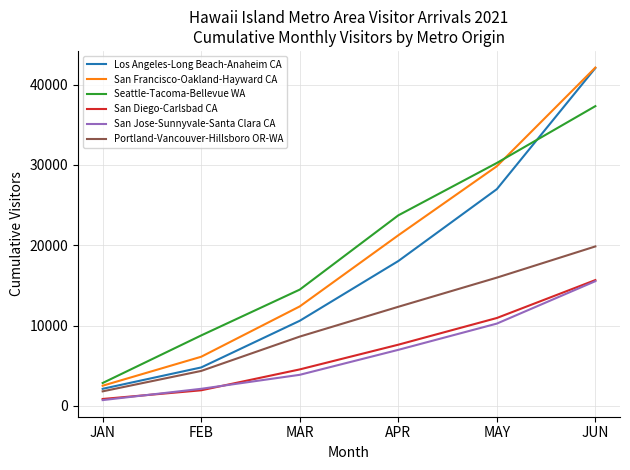

Reading left to right, transcribe all the data shown in this chart.

Los Angeles-Long Beach-Anaheim CA: 2119.3	4779.1	10588.4	18023.7	26972.7	42053.2
San Francisco-Oakland-Hayward CA: 2505.2	6111.2	12376.1	21228.7	29825.7	42111.8
Seattle-Tacoma-Bellevue WA: 2842.5	8763.7	14468.7	23711.7	30234.6	37309.4
San Diego-Carlsbad CA: 853.7	1933.4	4533.6	7609.5	10933.9	15655.6
San Jose-Sunnyvale-Santa Clara CA: 713.8	2119.6	3861.2	6969.2	10236.3	15519.2
Portland-Vancouver-Hillsboro OR-WA: 1803.9	4344.5	8620.1	12329.7	15959.7	19844.3